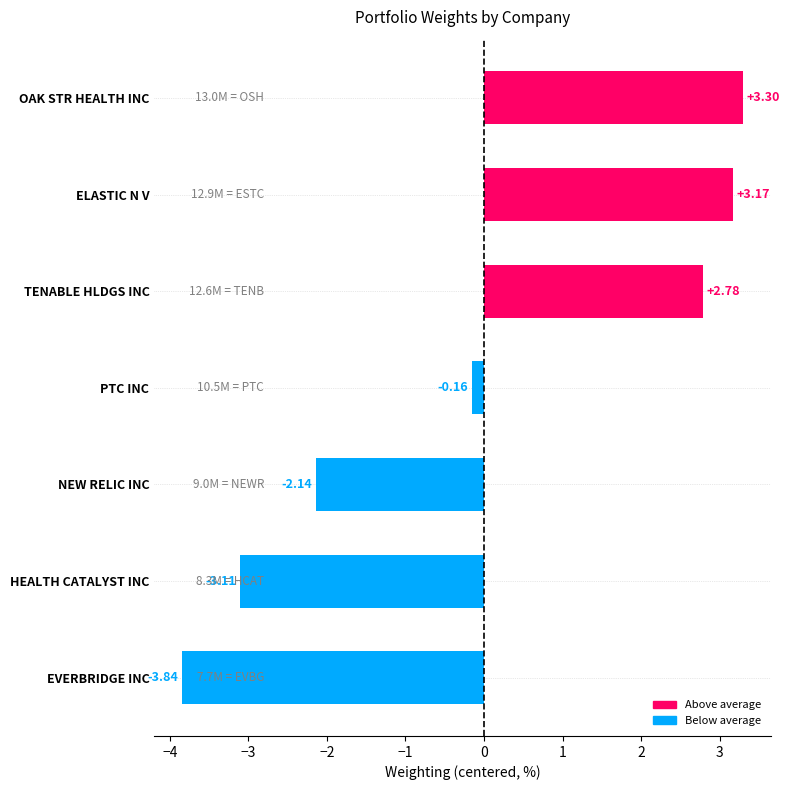

List the labels in order of value, smallest first.

EVERBRIDGE INC, HEALTH CATALYST INC, NEW RELIC INC, PTC INC, TENABLE HLDGS INC, ELASTIC N V, OAK STR HEALTH INC